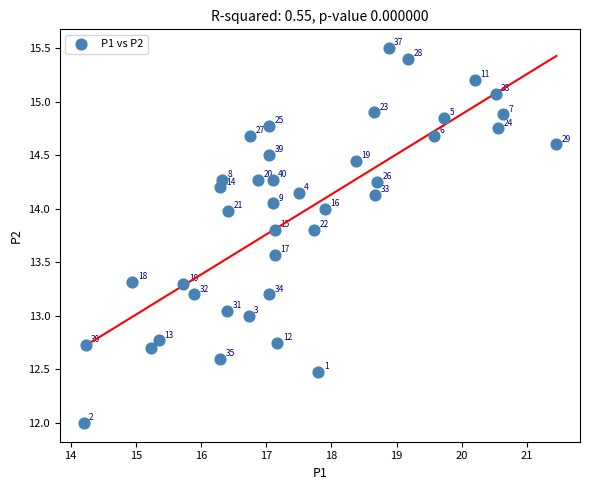

What is the range of Y values (max minus min)?

3.5